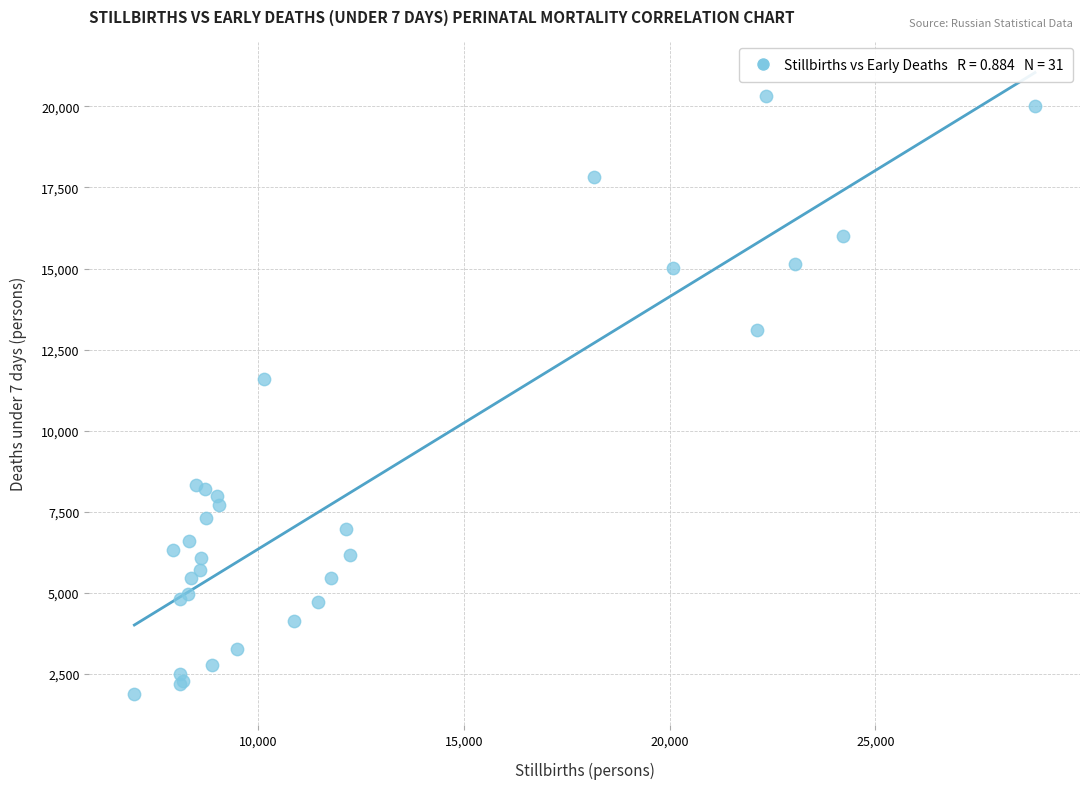

What Y value in the scatter plot is closest to 11091?

11600